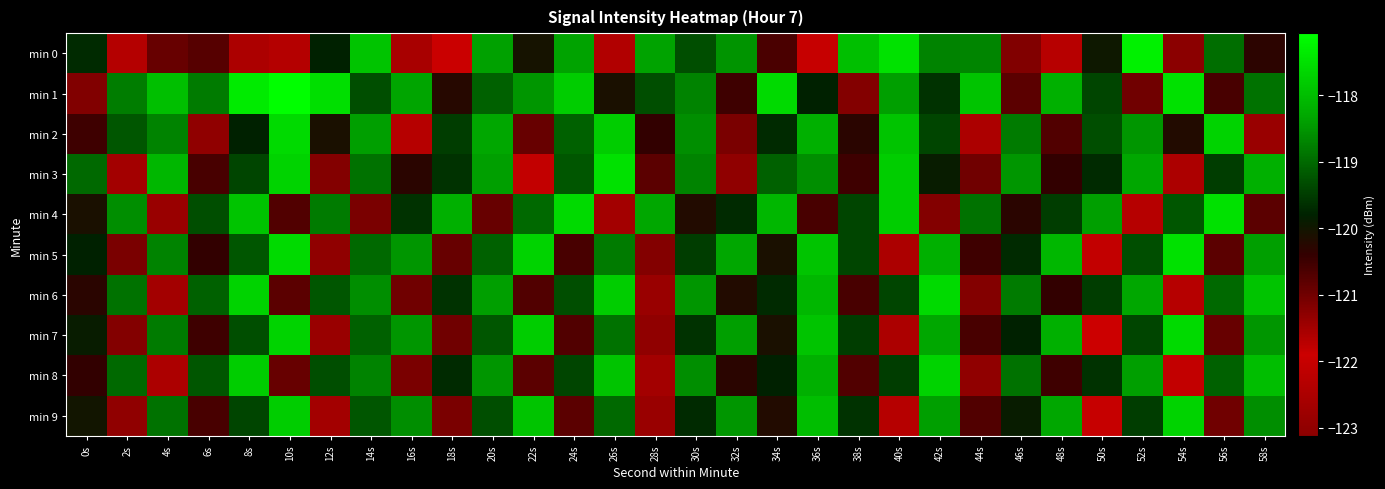

Rank the series by their maximum value, from lowest to highest.

min 8, min 9, min 2, min 6, min 7, min 3, min 4, min 5, min 0, min 1